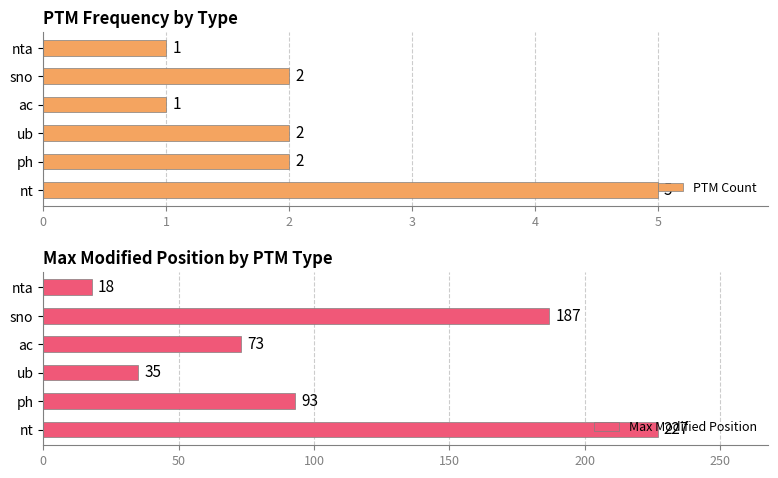

List the series in order of their peak value, lowest first.

PTM Count, Max Modified Position